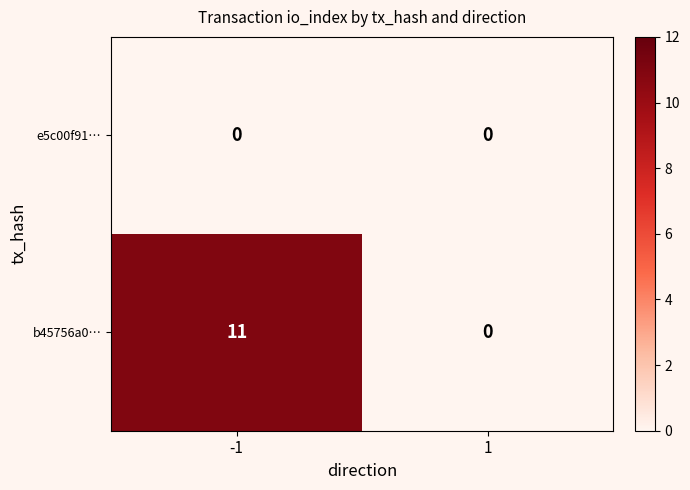

List the series in order of their peak value, lowest first.

e5c00f91…, b45756a0…